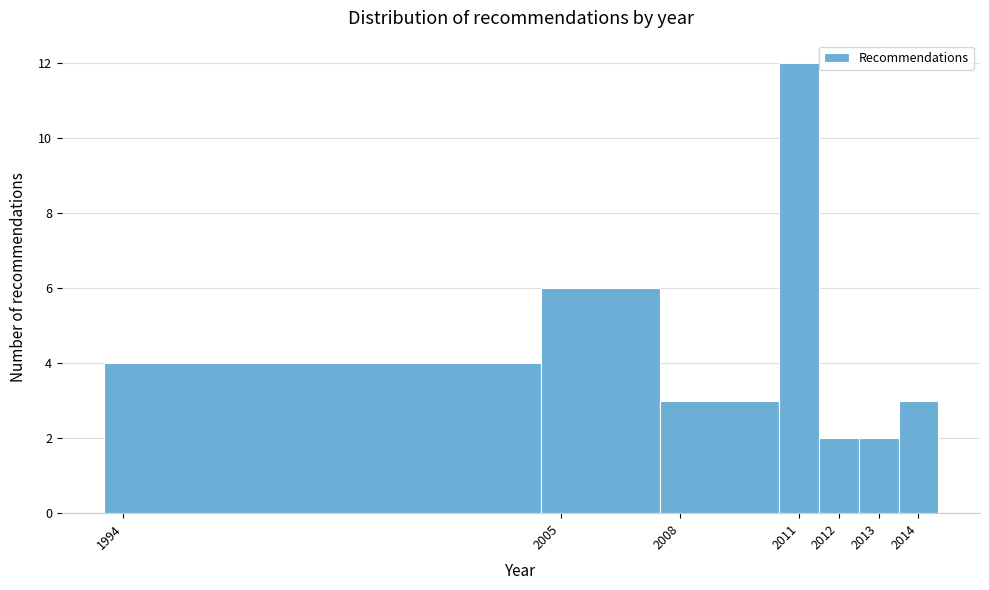

Reading left to right, transcribe this chart: for each bar, give the range it covers on the x-axis and its height. The values are not printed on the chart, so give them approximately, as read against the axis.

1993.5 to 2004.5: 4
2004.5 to 2007.5: 6
2007.5 to 2010.5: 3
2010.5 to 2011.5: 12
2011.5 to 2012.5: 2
2012.5 to 2013.5: 2
2013.5 to 2014.5: 3